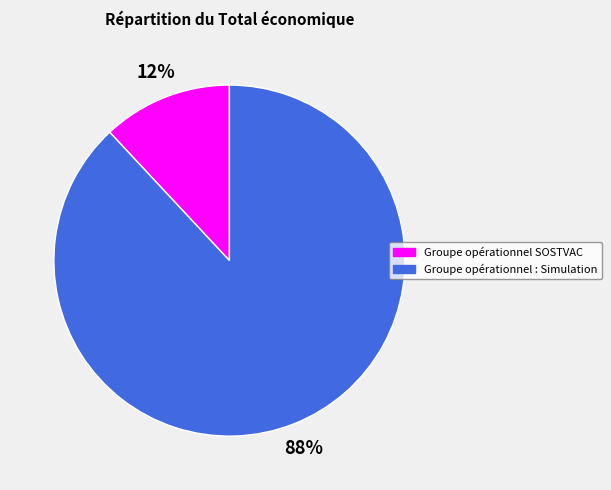

How many slices are in this pie chart?

2